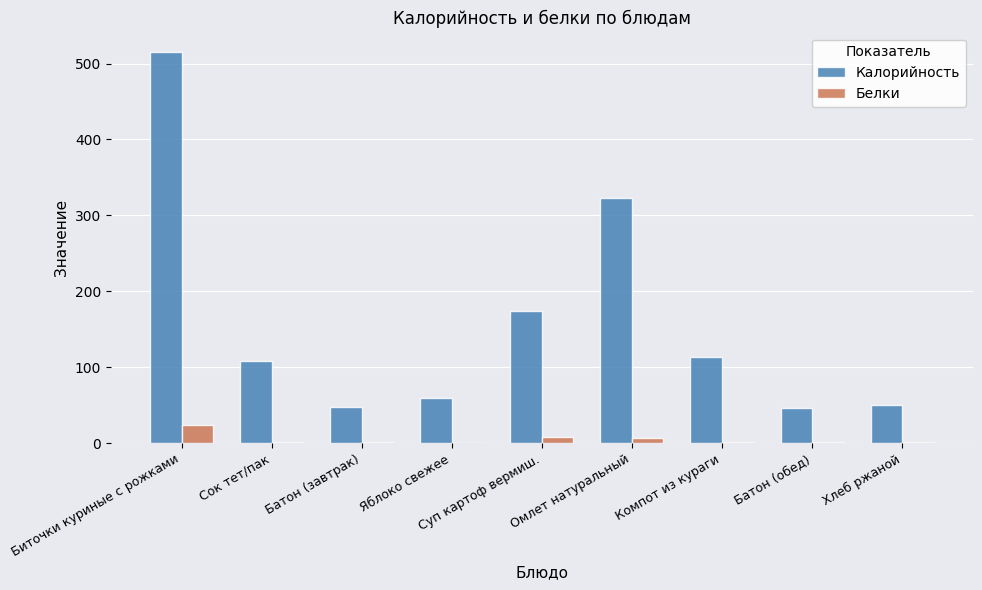

What is the greatest value displayed?

515.0